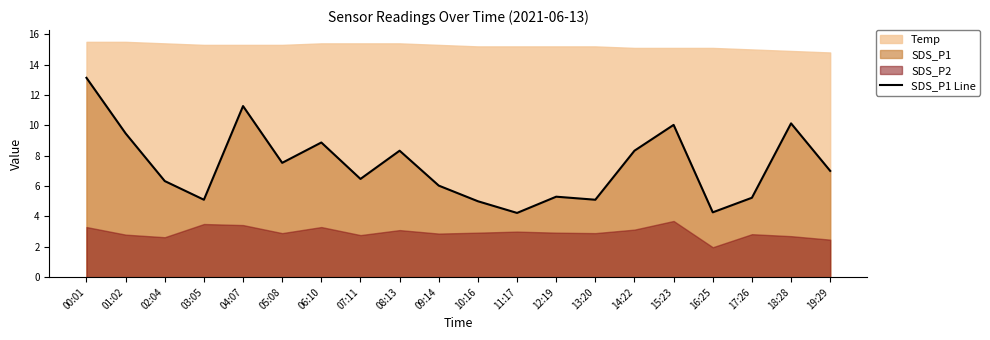

Where does the data first go above 7?

00:01